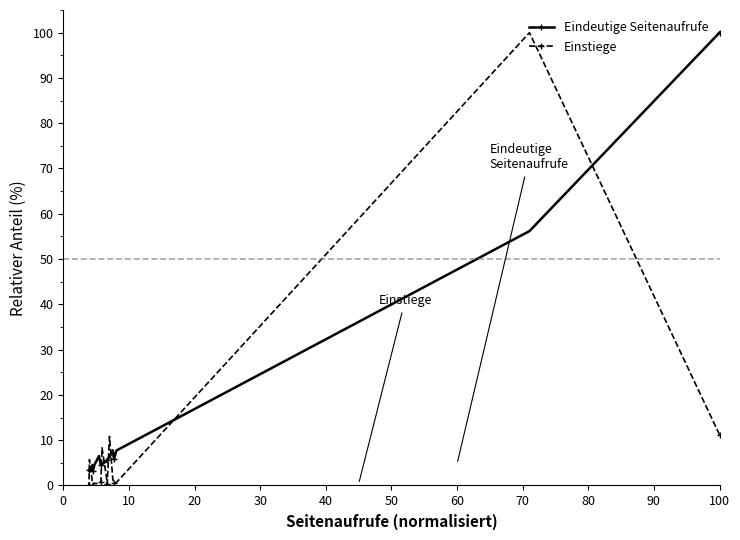

Reading right to left, what are all the values shown in this chart?

Eindeutige Seitenaufrufe: 3.3	3.2	4.5	3.2	4.6	6.5	4.5	4.7	5.4	5.7	6.2	7.8	5.9	7.7	56.2	100.0
Einstiege: 0.0	5.7	0.7	0.2	0.5	0.4	0.8	8.3	1.8	0.3	10.8	1.5	0.5	0.7	100.0	11.2